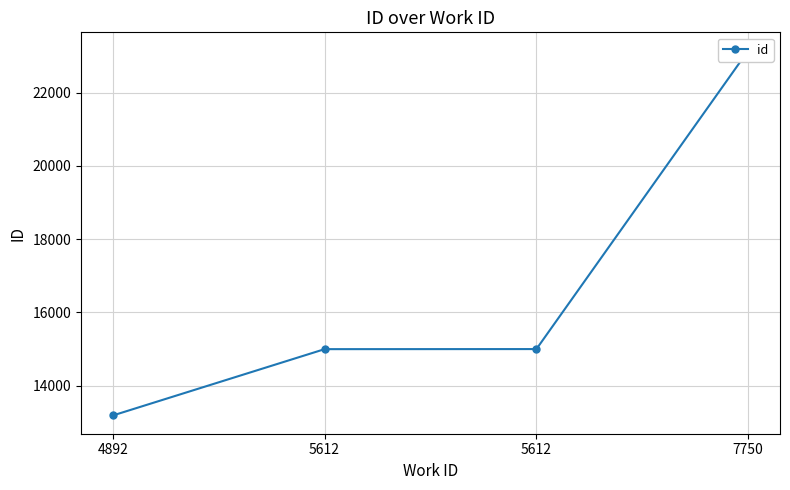

List the labels in order of value, largest first.

7750, 5612, 5612, 4892